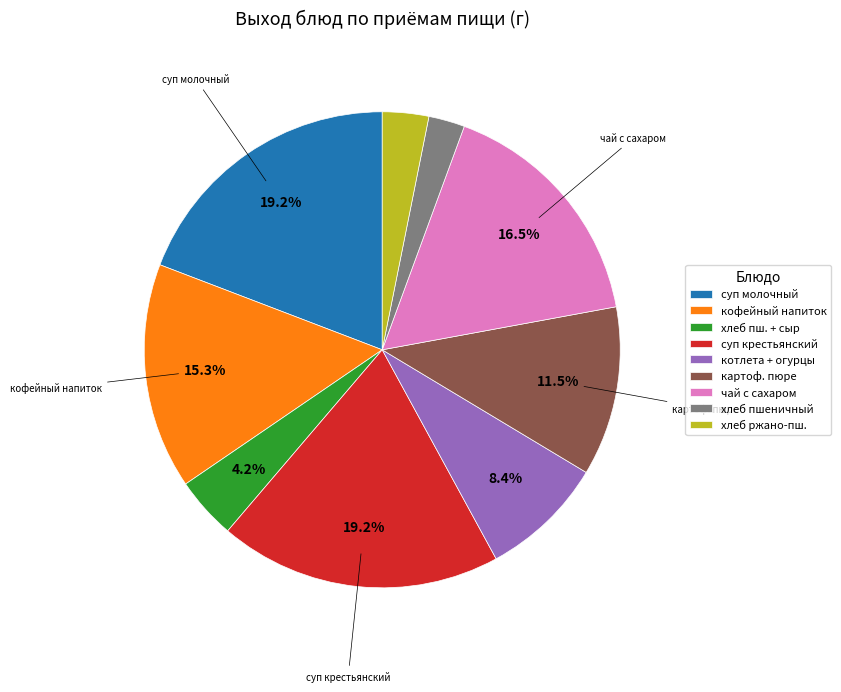

Approximately how many times larger is the value at котлета + огурцы compared to хлеб пшеничный?

3.4